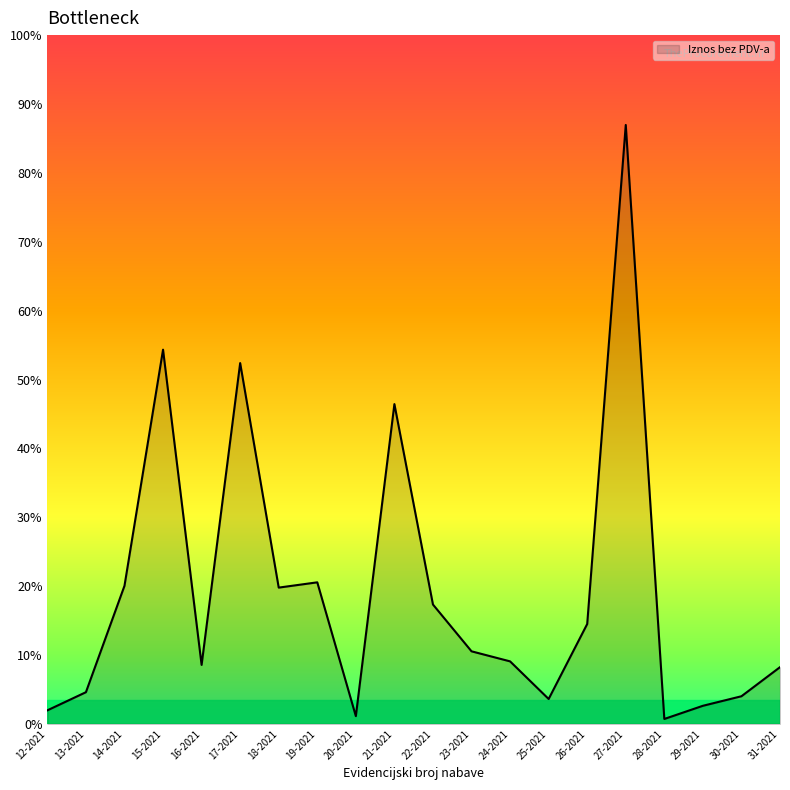

Does the chart have visible grid lines?

No